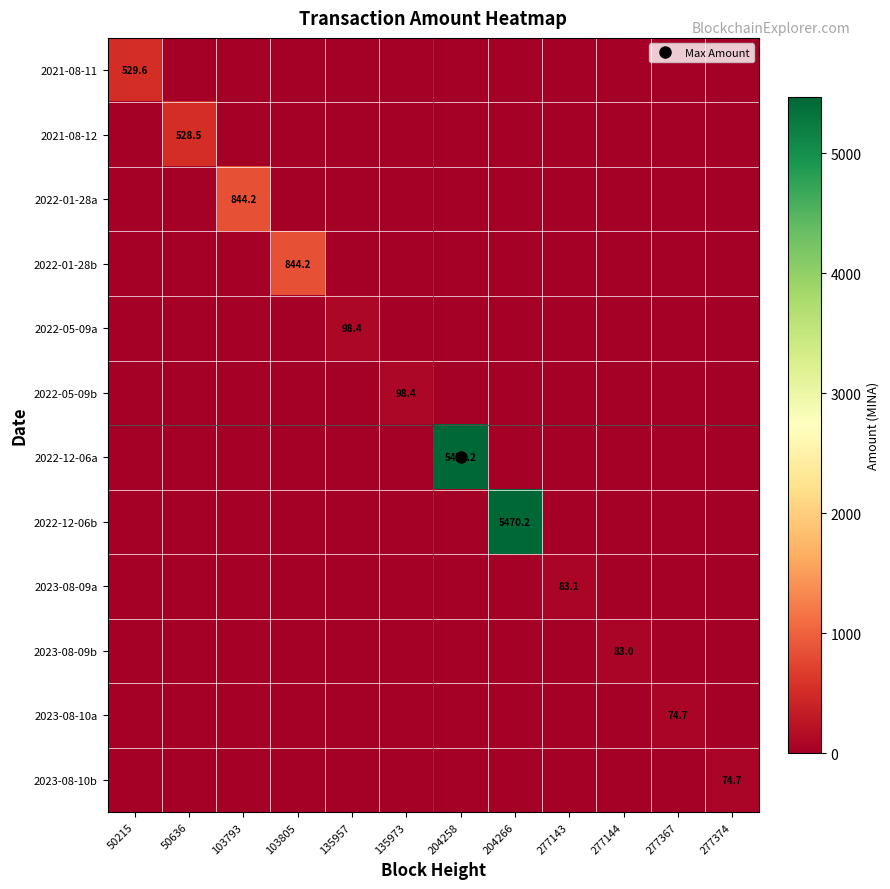

Which has a higher value, 135973 or 277367?

135973